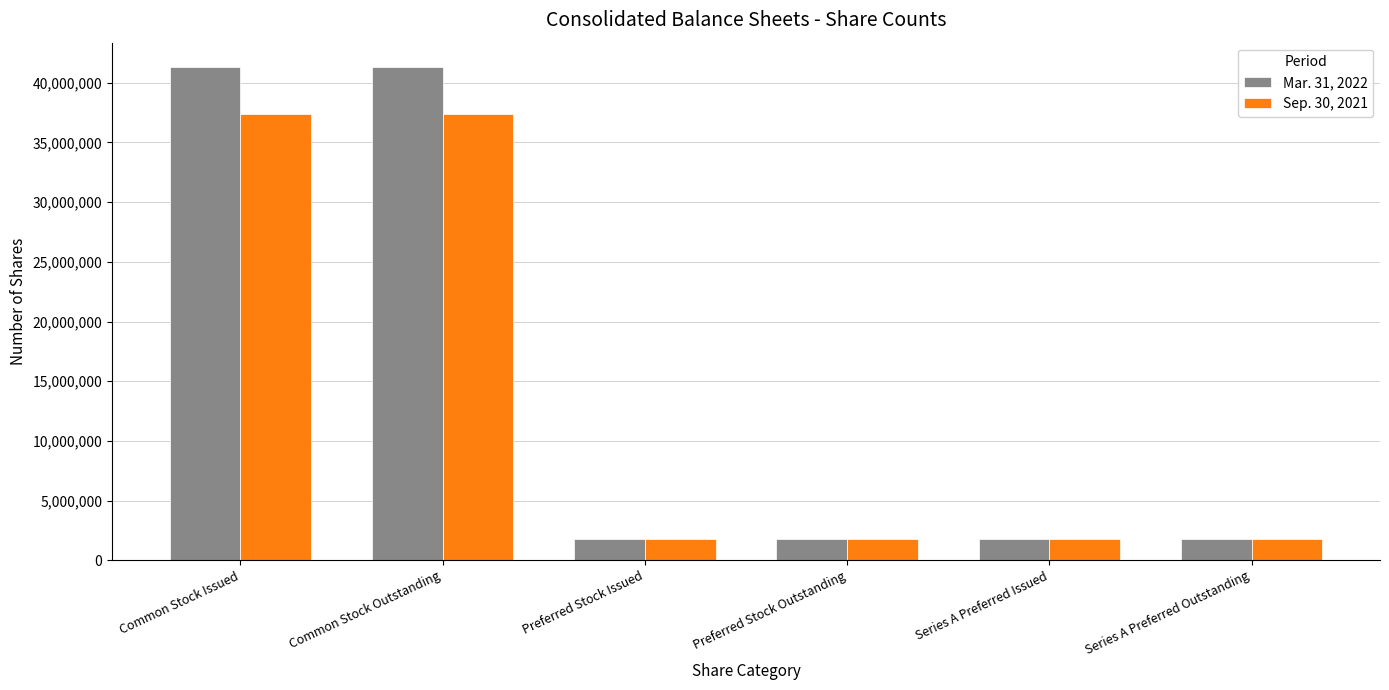

What value does the Sep. 30, 2021 series have at Series A Preferred Outstanding, to the nearest 100?

1750000